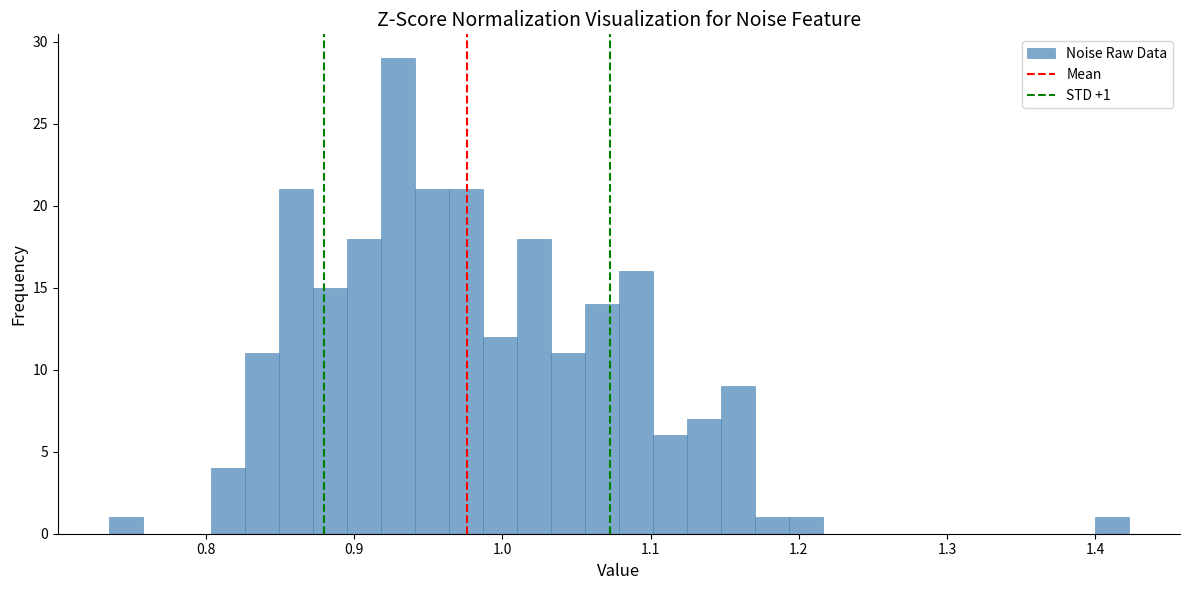

Read against the x-axis, roughly where is the centre of the tallest bar?

0.93